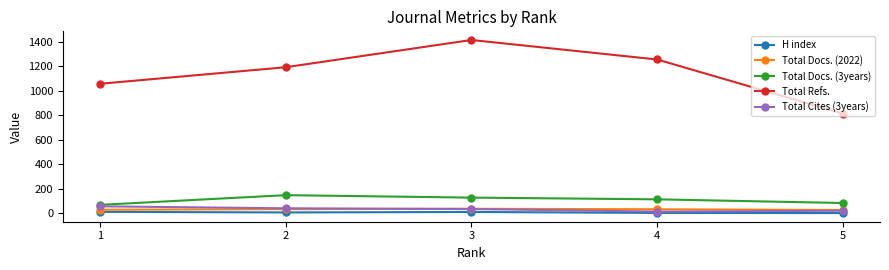

How many distinct data groups are displayed?

5